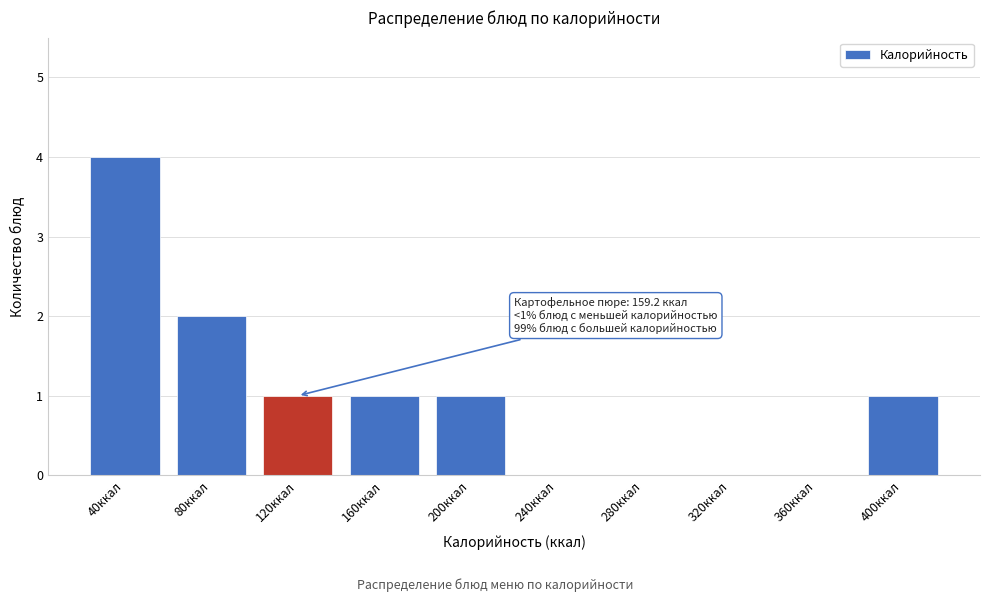

Reading right to left, what are all the values shown in this chart?

400ккал=1	360ккал=0	320ккал=0	280ккал=0	240ккал=0	200ккал=1	160ккал=1	120ккал=1	80ккал=2	40ккал=4